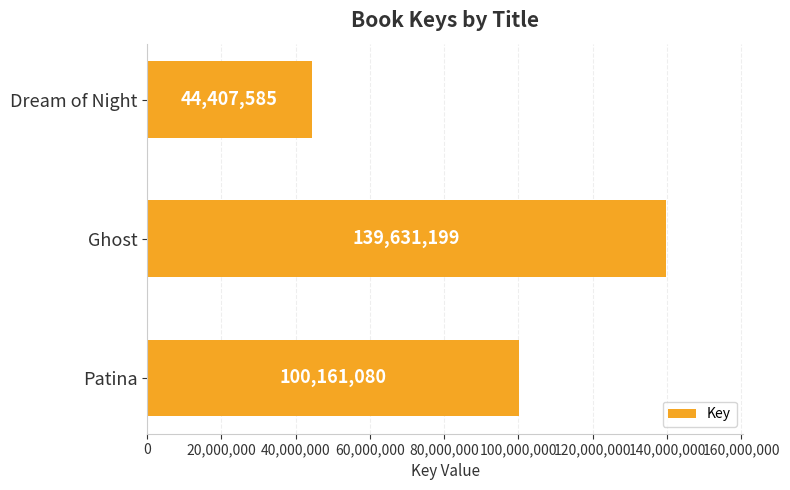

Approximately how many times larger is the value at Ghost compared to Dream of Night?

3.1